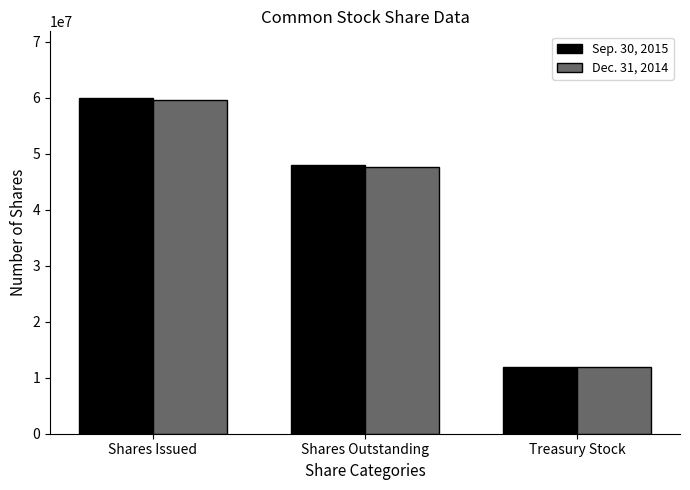

True or false: Sep. 30, 2015 has a value of 59893737 at Shares Issued.

True